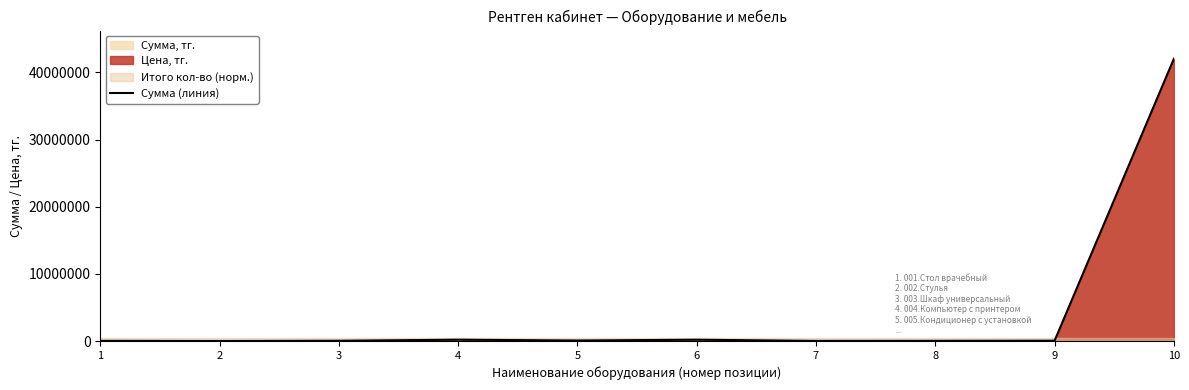

How many data points are less than 50800?

5